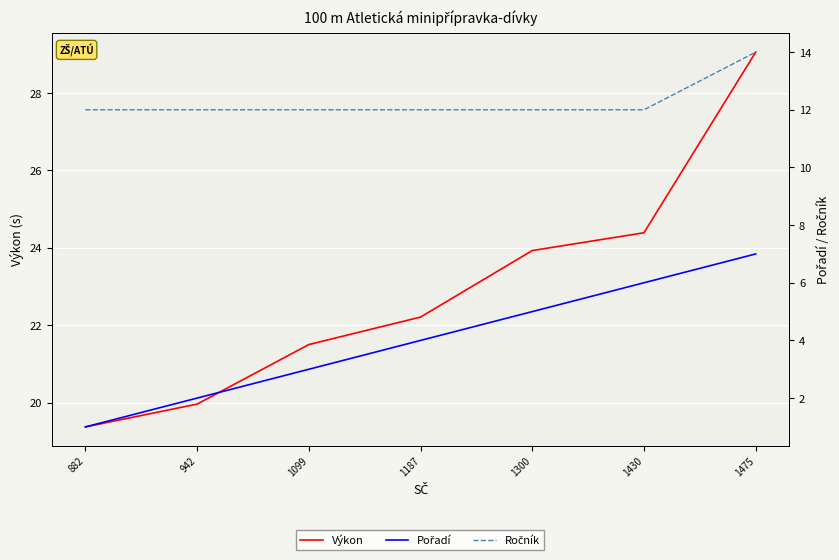

The value of Výkon at 942 is 20.0. True or false?

True